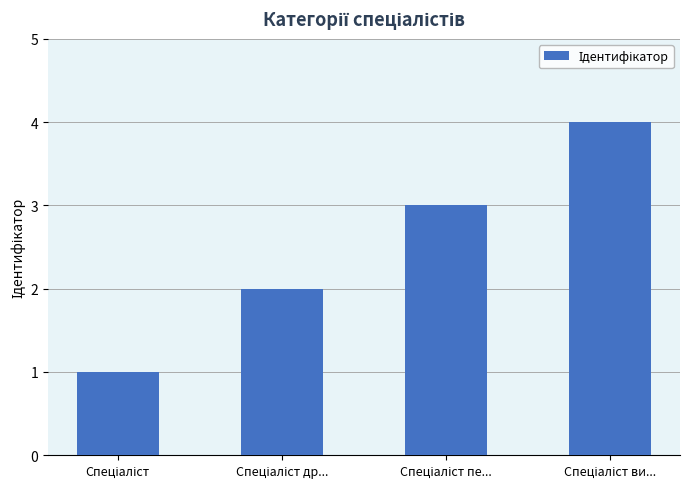

What is the greatest value displayed?

4